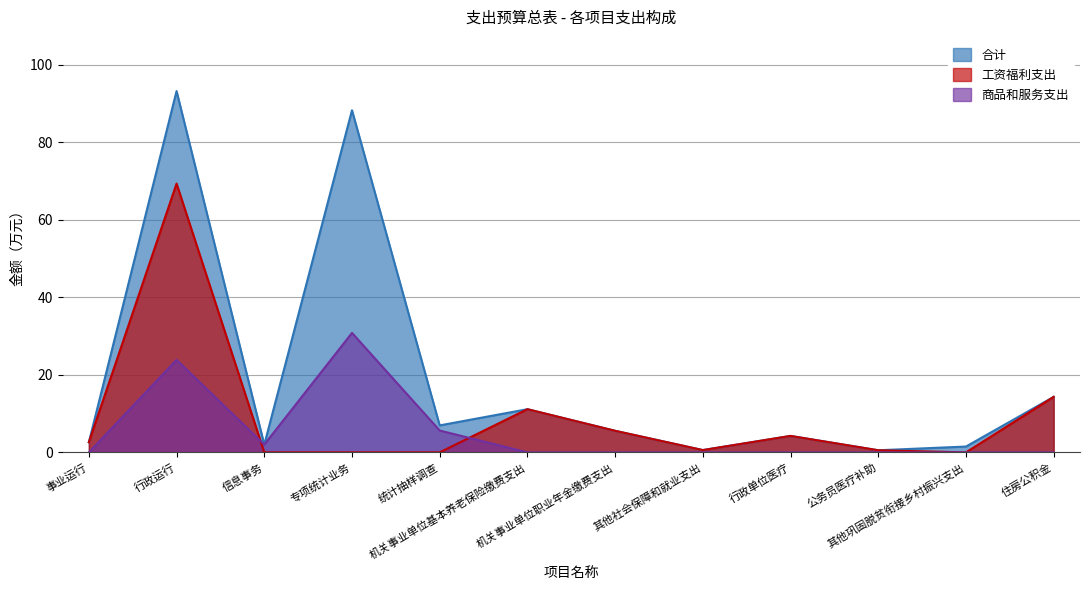

Reading left to right, extract all data points from this chart.

合计: 2.6	93.2	2.0	88.2	7.0	11.1	5.6	0.6	4.2	0.5	1.5	14.3
工资福利支出: 2.6	69.3	0.0	0.0	0.0	11.1	5.6	0.6	4.2	0.5	0.0	14.3
商品和服务支出: 0.0	23.9	2.0	30.8	5.6	0.0	0.0	0.0	0.0	0.0	0.0	0.0